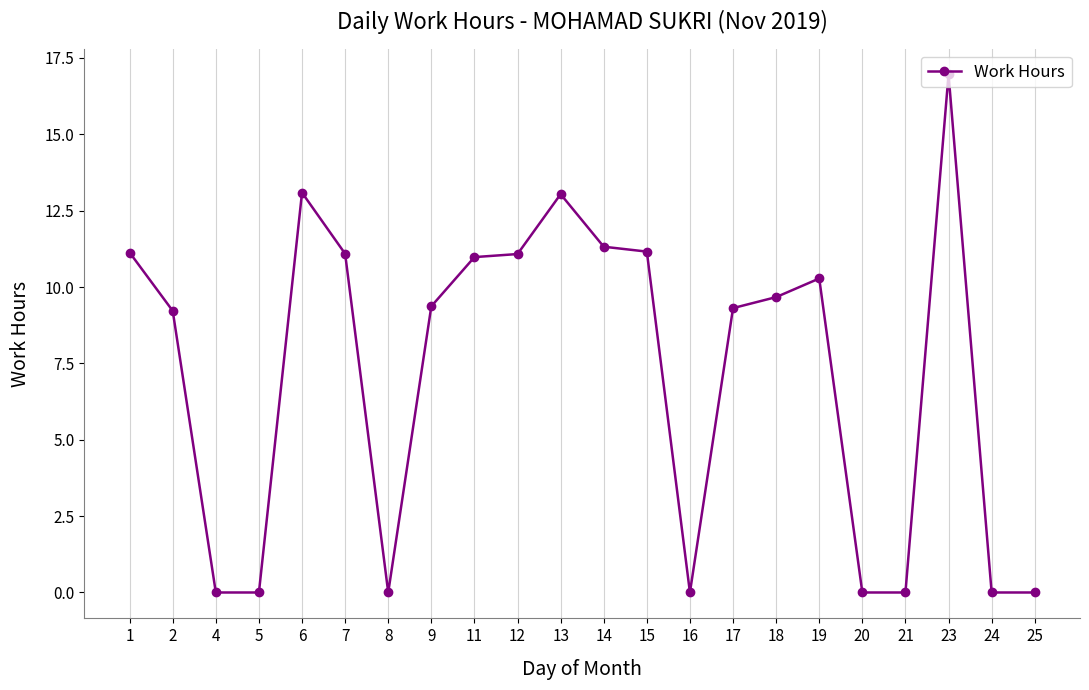

Which label corresponds to the largest value in the chart?

23